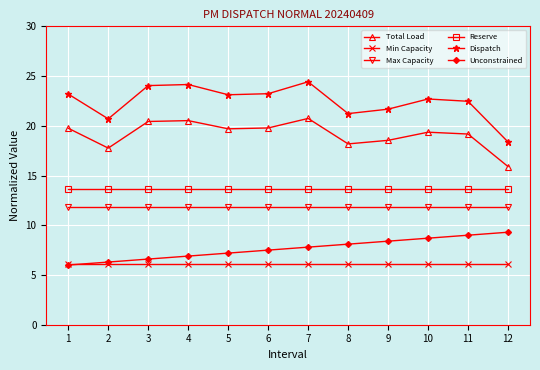

What is the minimum value for Unconstrained?

6.0